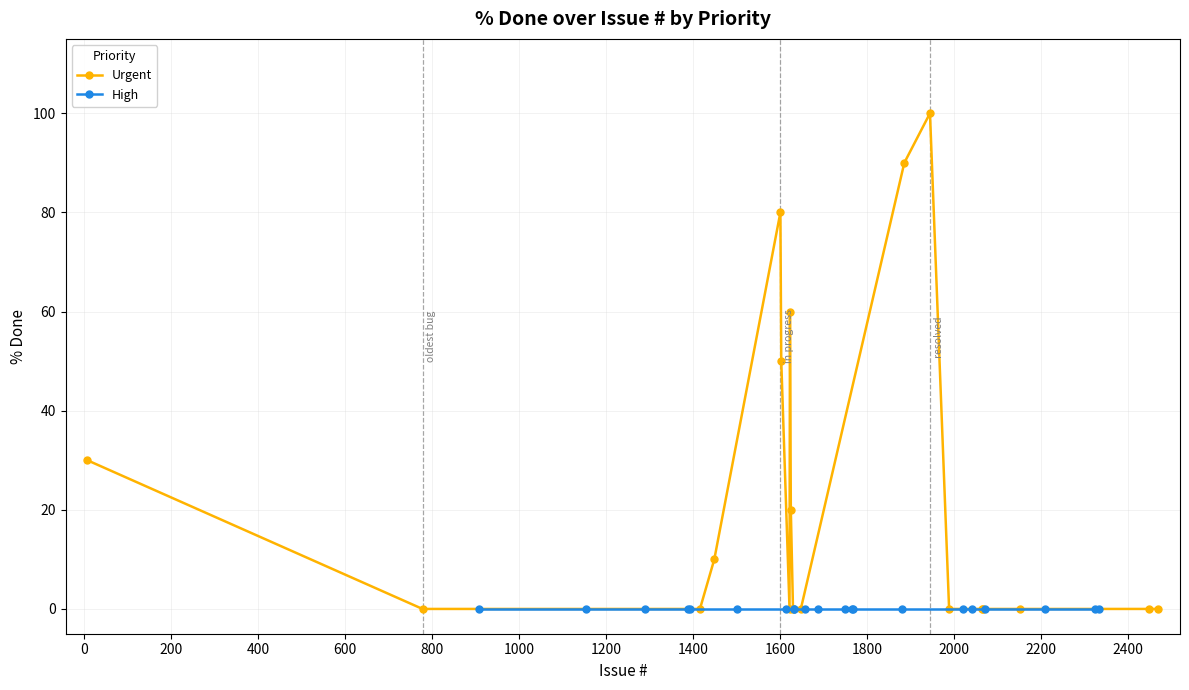

What is the spread (max minus min) of values at 12?

30